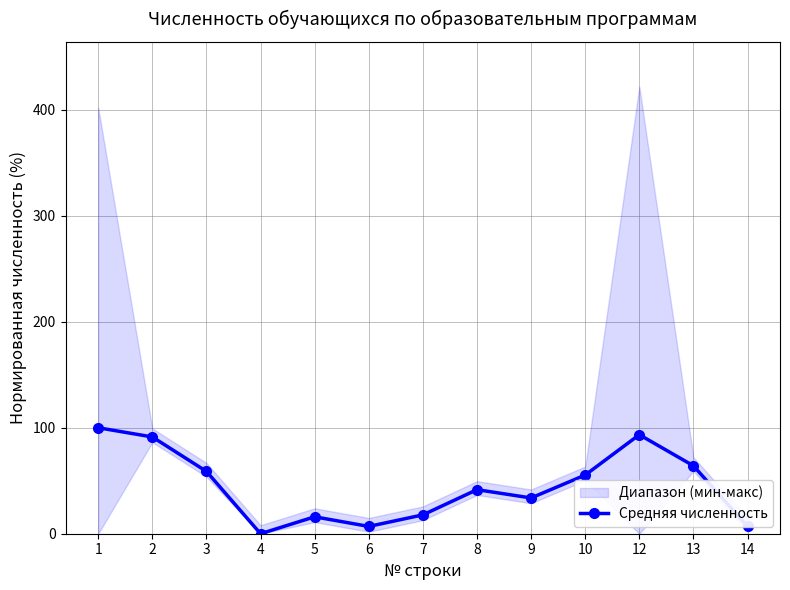

What is the sum of the values at 8 and 7?

59.4